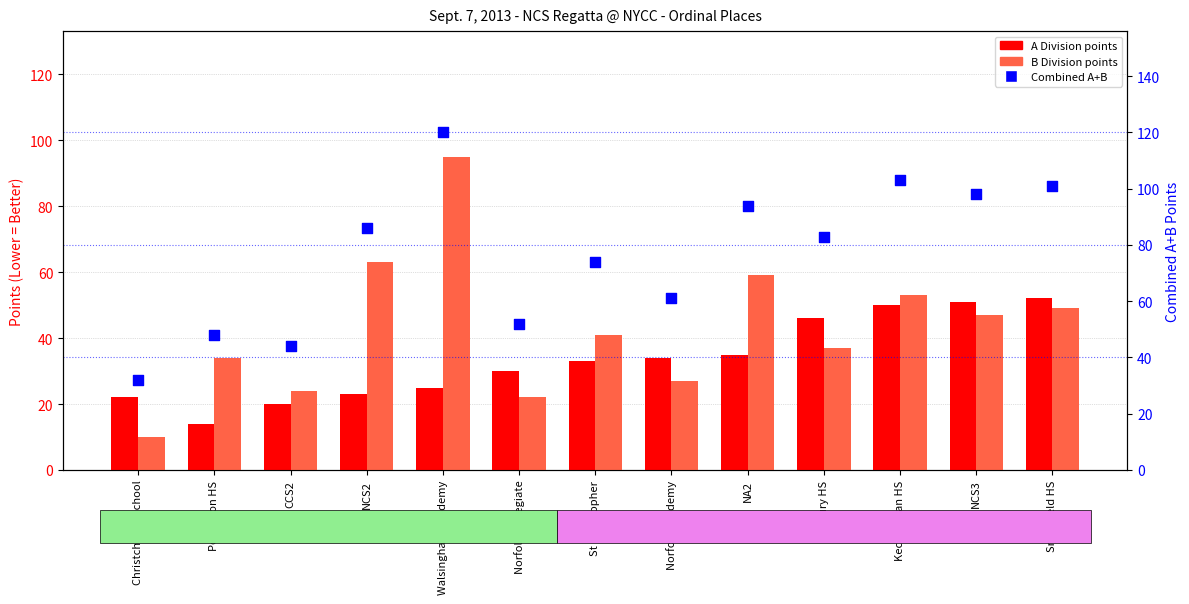

What is the total value across all series at NCS3?

196